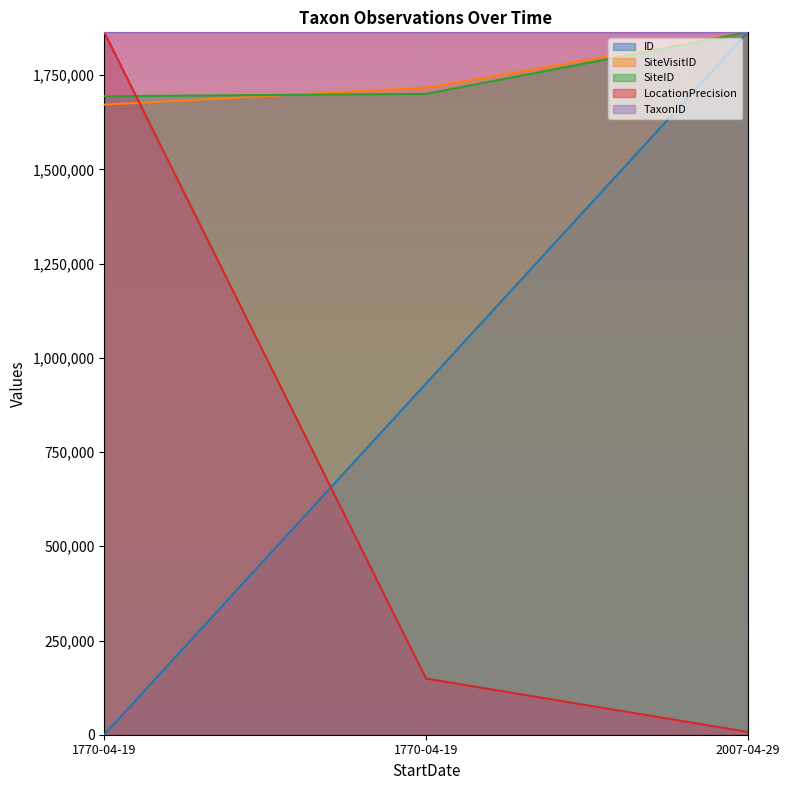

The value of LocationPrecision at 1770-04-19 is 258344.1. True or false?

False